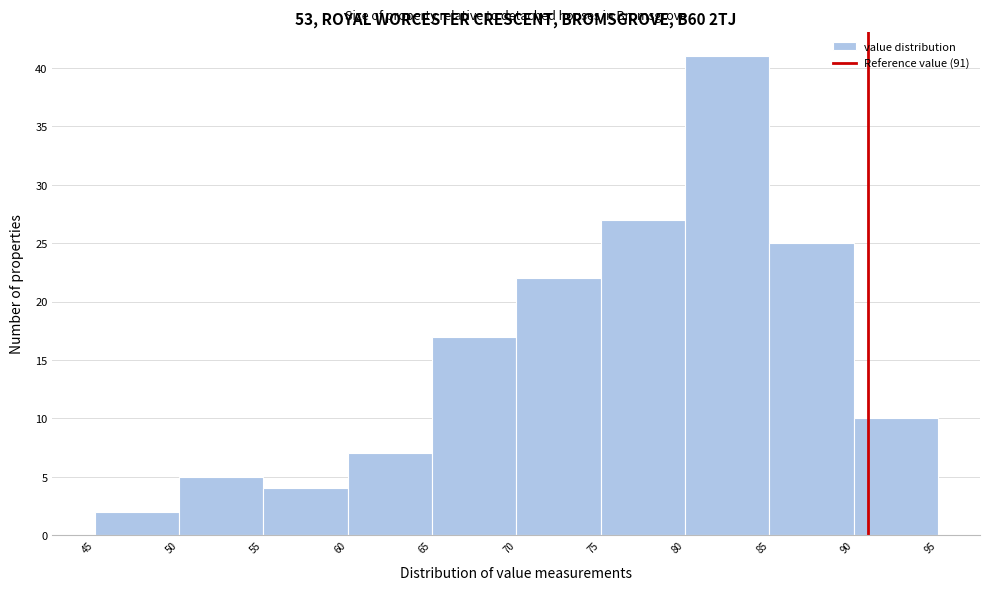

Reading left to right, list every bar in this chart as the range it spans on the x-axis followed by its height. The values are not printed on the chart, so give them approximately, as read against the axis.

45 to 50: 2
50 to 55: 5
55 to 60: 4
60 to 65: 7
65 to 70: 17
70 to 75: 22
75 to 80: 27
80 to 85: 41
85 to 90: 25
90 to 95: 10